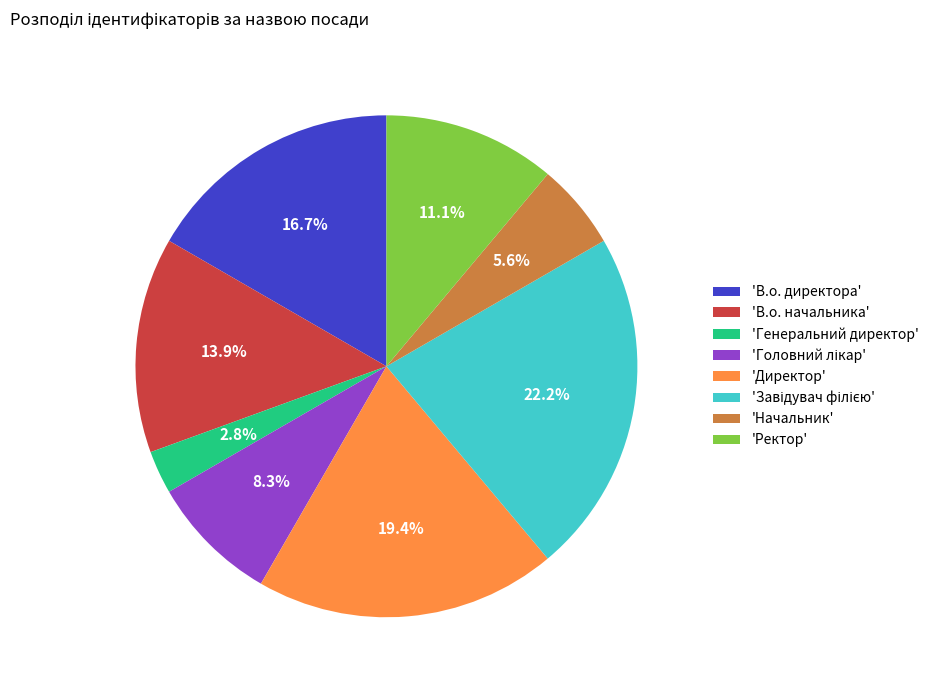

What is the total percentage of 'Директор' and 'Генеральний директор'?

22.2%